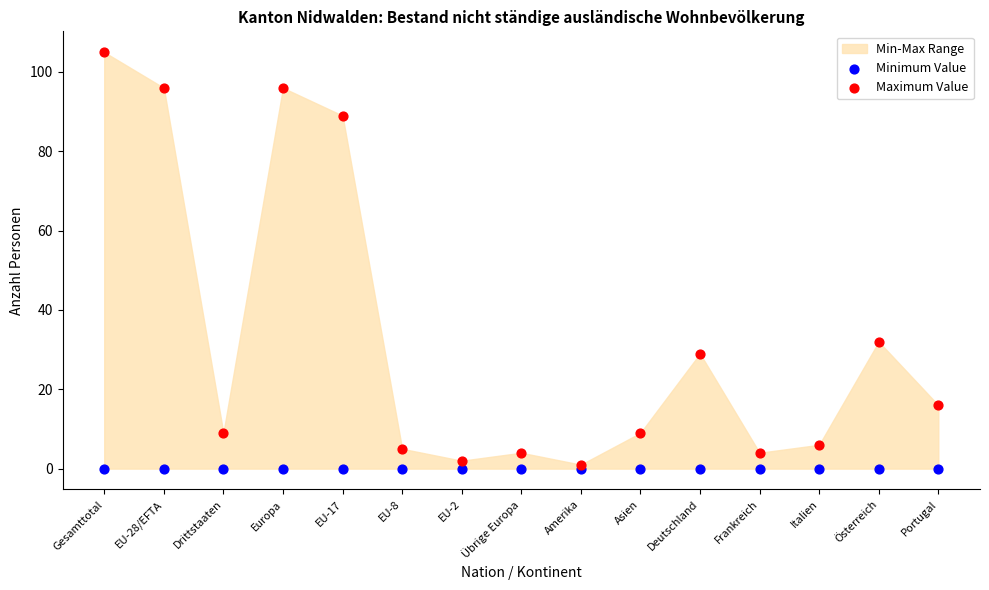

Across all series, what Y value is closest to 52?

32